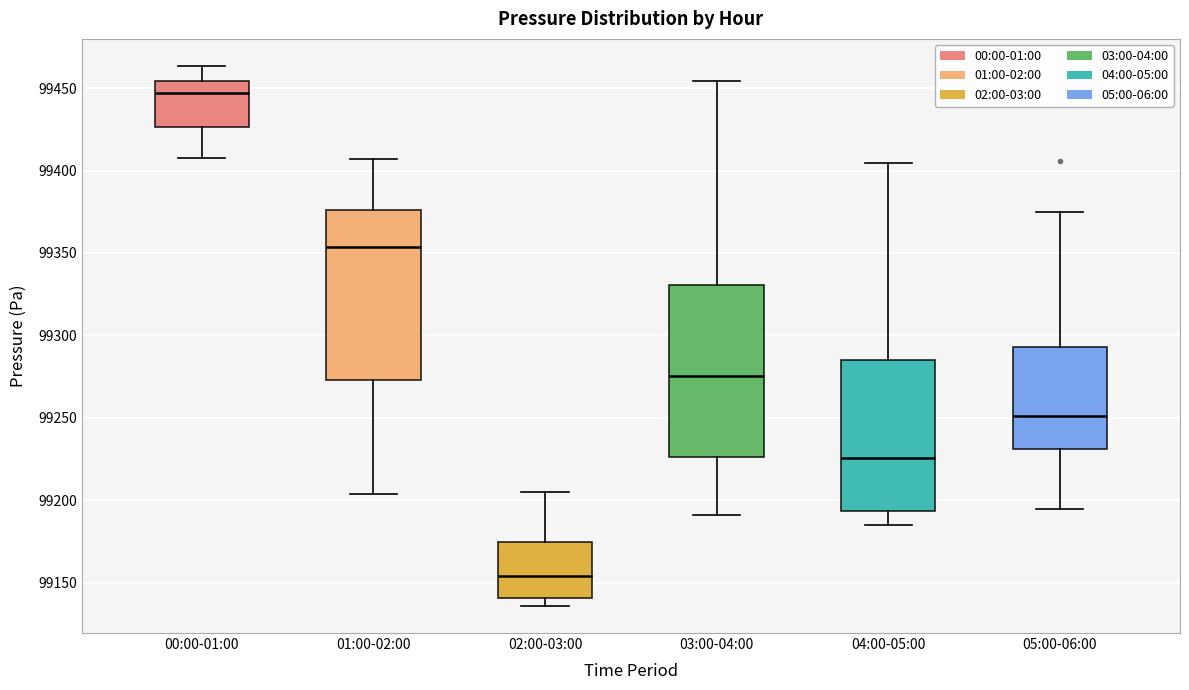

Reading left to right, read every box against the y-axis: the position of its median line, the range the box covers, and the ends of its whiskers. The values are not printed on the chart, so give them approximately, as read against the axis.

00:00-01:00: median 99445, box 99425 to 99455, whiskers 99410 to 99465
01:00-02:00: median 99355, box 99275 to 99375, whiskers 99205 to 99405
02:00-03:00: median 99155, box 99140 to 99175, whiskers 99135 to 99205
03:00-04:00: median 99275, box 99225 to 99330, whiskers 99190 to 99455
04:00-05:00: median 99225, box 99195 to 99285, whiskers 99185 to 99405
05:00-06:00: median 99250, box 99230 to 99295, whiskers 99195 to 99375